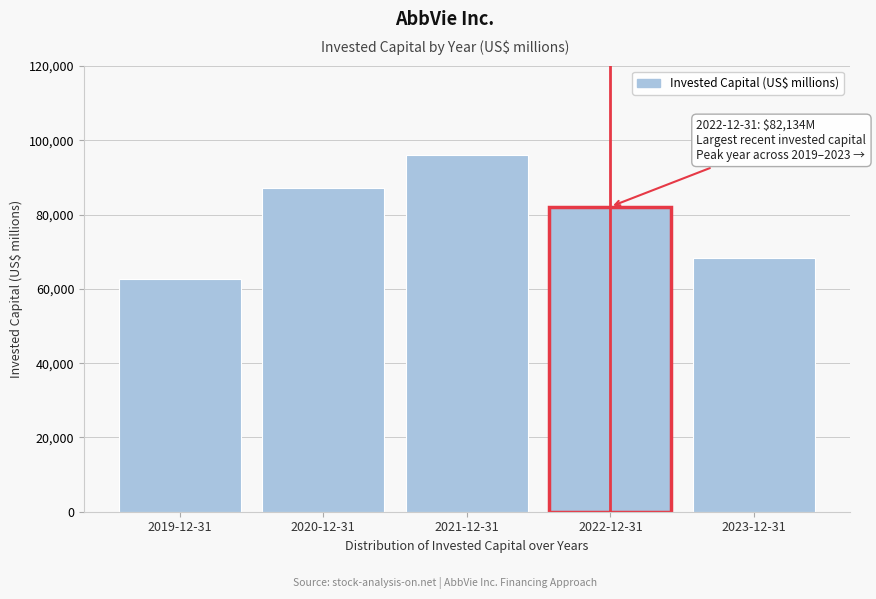

Reading left to right, transcribe all the data shown in this chart.

2019-12-31=62749	2020-12-31=87063	2021-12-31=95922	2022-12-31=82134	2023-12-31=68204